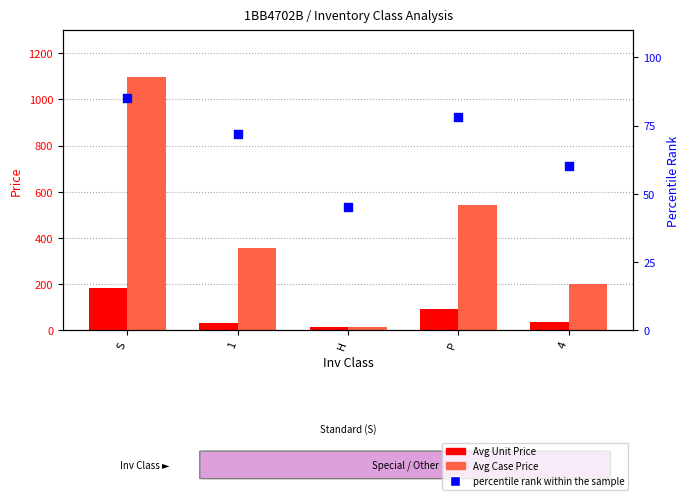

Which series has the largest Y range (max minus min)?

Avg Case Price